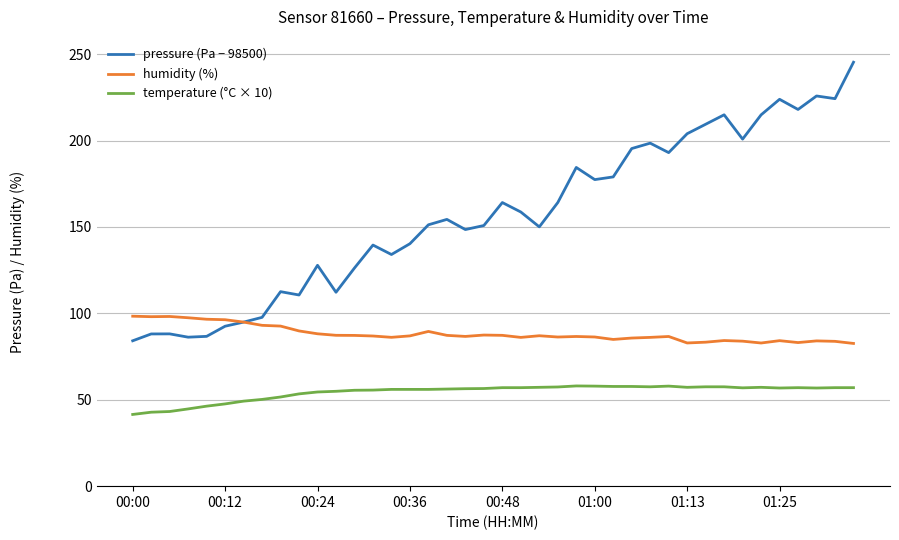

Which series has the largest range (max minus min)?

pressure (Pa − 98500)